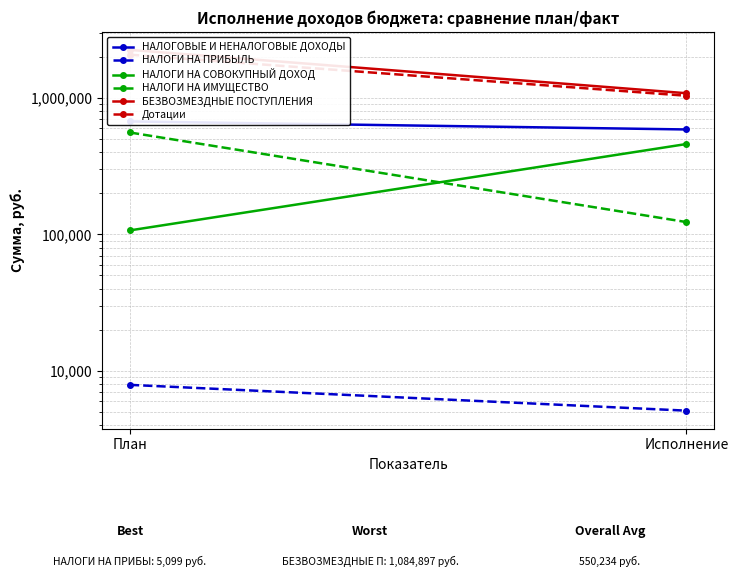

Is the value of НАЛОГИ НА СОВОКУПНЫЙ ДОХОД at План greater than the value of БЕЗВОЗМЕЗДНЫЕ ПОСТУПЛЕНИЯ at План?

No